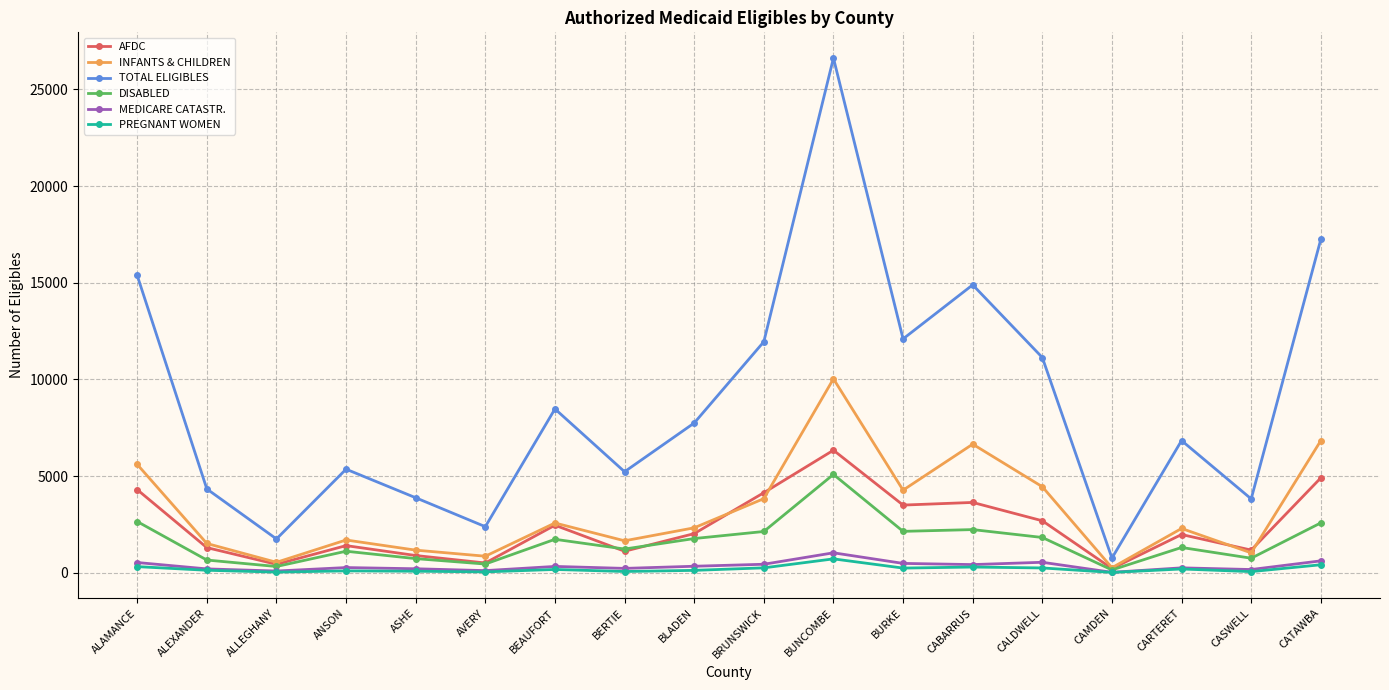

What is the difference between the TOTAL ELIGIBLES values at AVERY and CASWELL?

1437